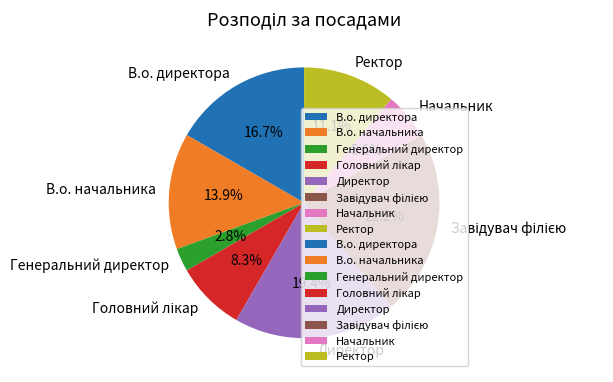

Between В.о. начальника and Ректор, which is larger?

В.о. начальника